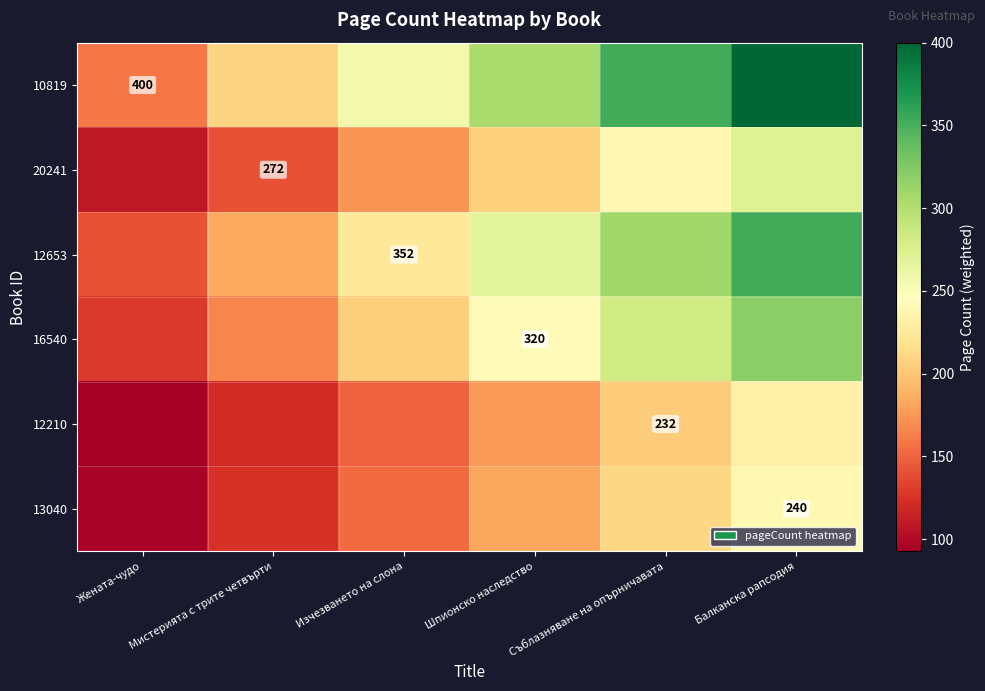

Between Мистерията с трите четвърти and Изчезването на слона, which is larger?

Изчезването на слона